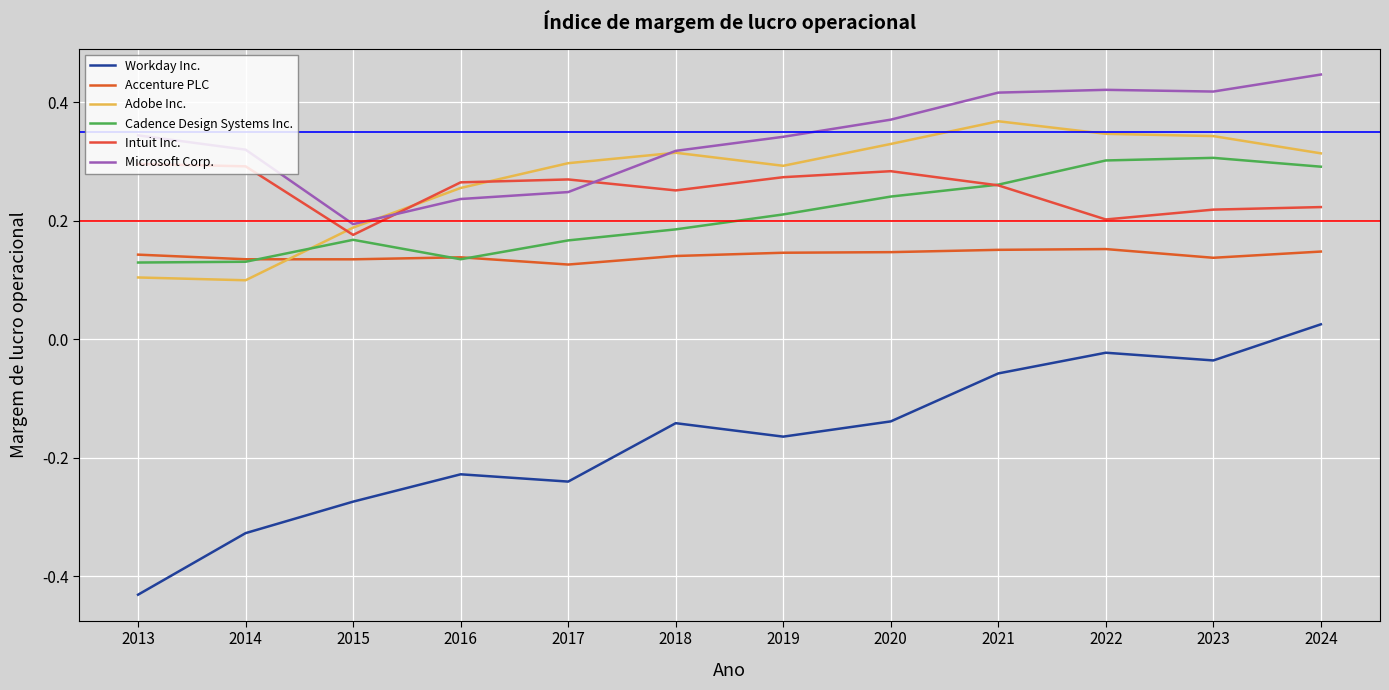

At which label is Microsoft Corp. closest to 0?

2015